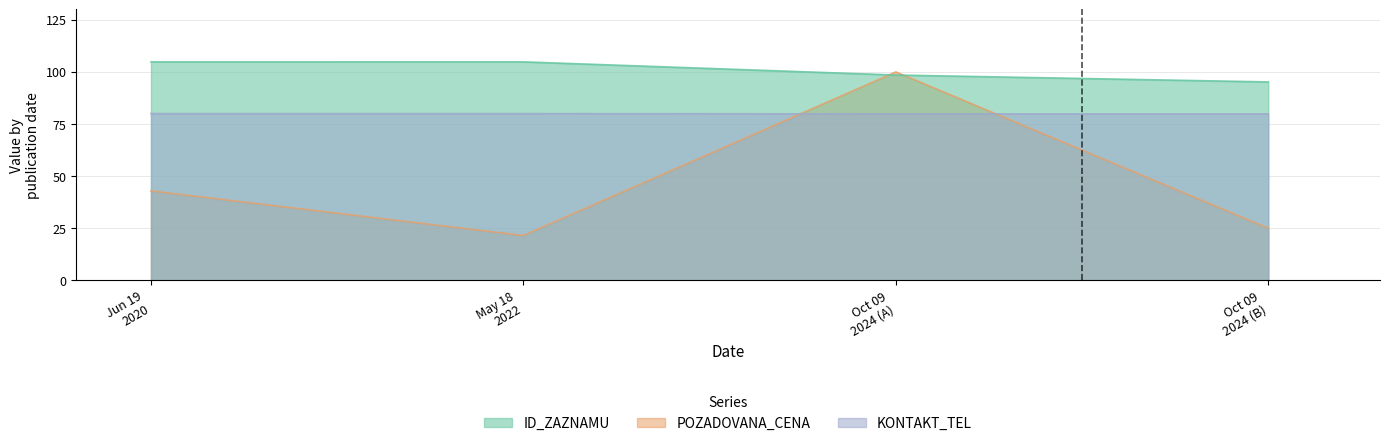

The POZADOVANA_CENA series shows 42.9 at Jun 19 2020. True or false?

True